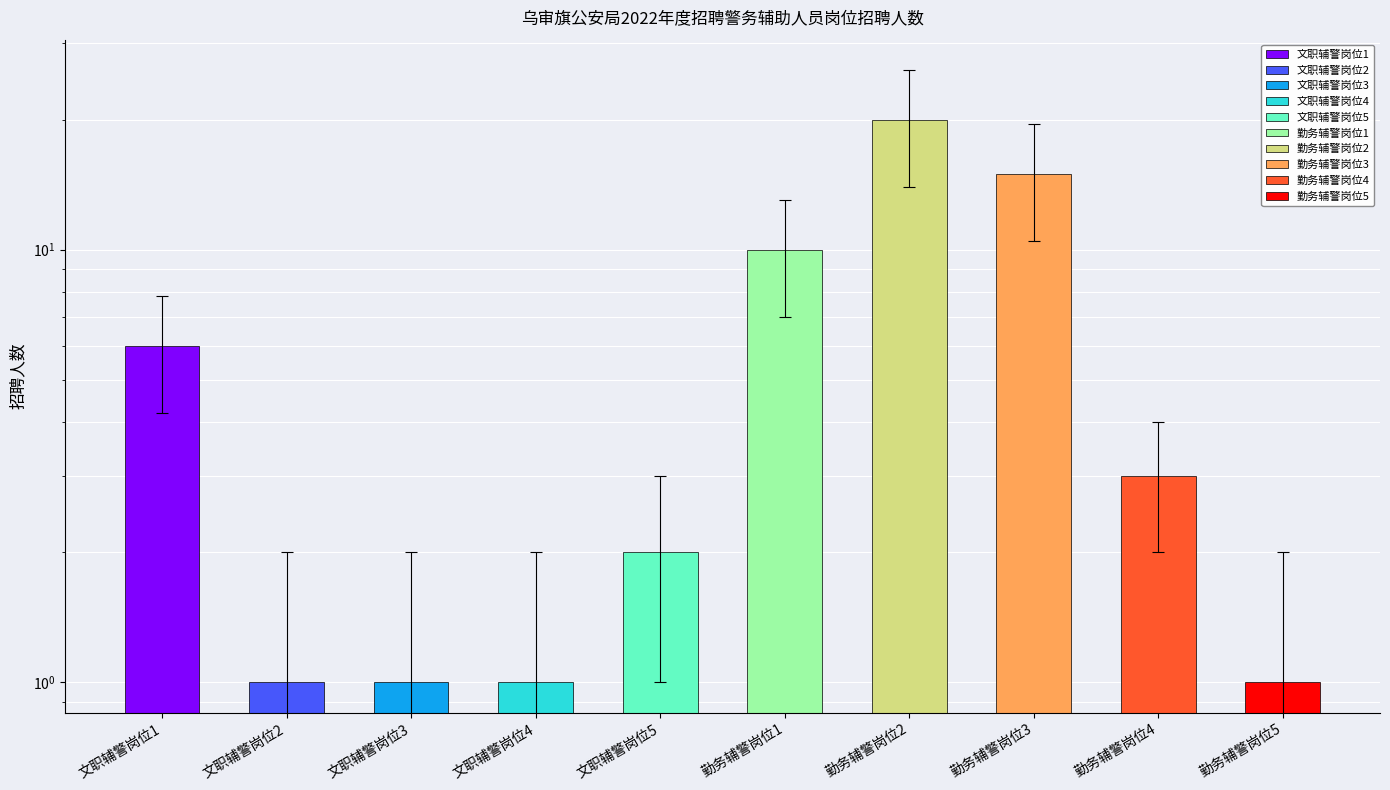

Where does the data first go above 3?

文职辅警岗位1